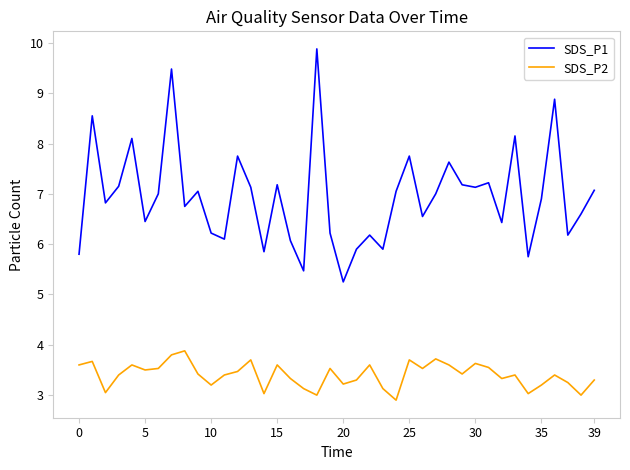

Does the chart display data point markers on the line(s)?

No